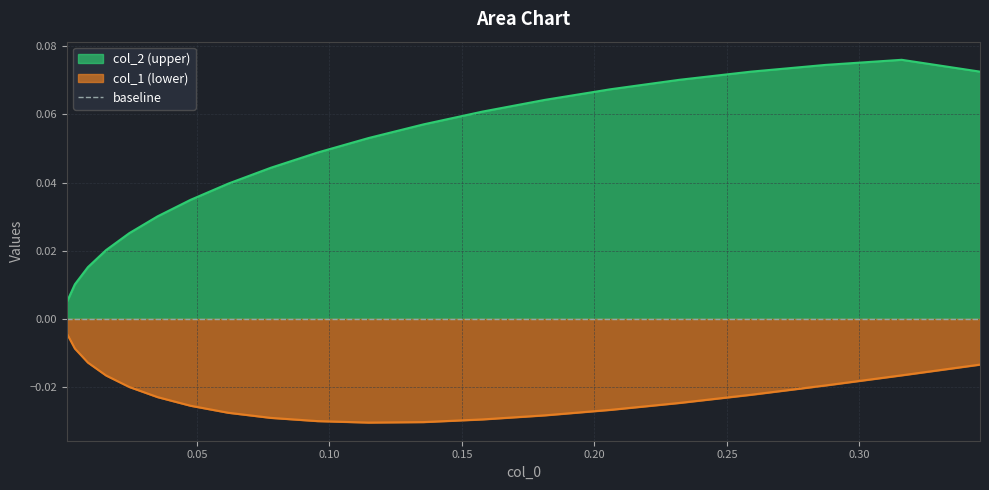

Does the chart have visible grid lines?

Yes